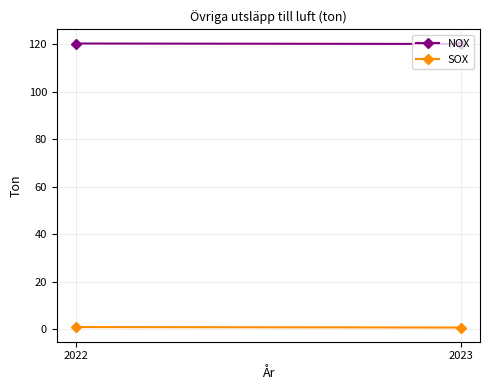

Which series has the largest total across all categories?

NOX